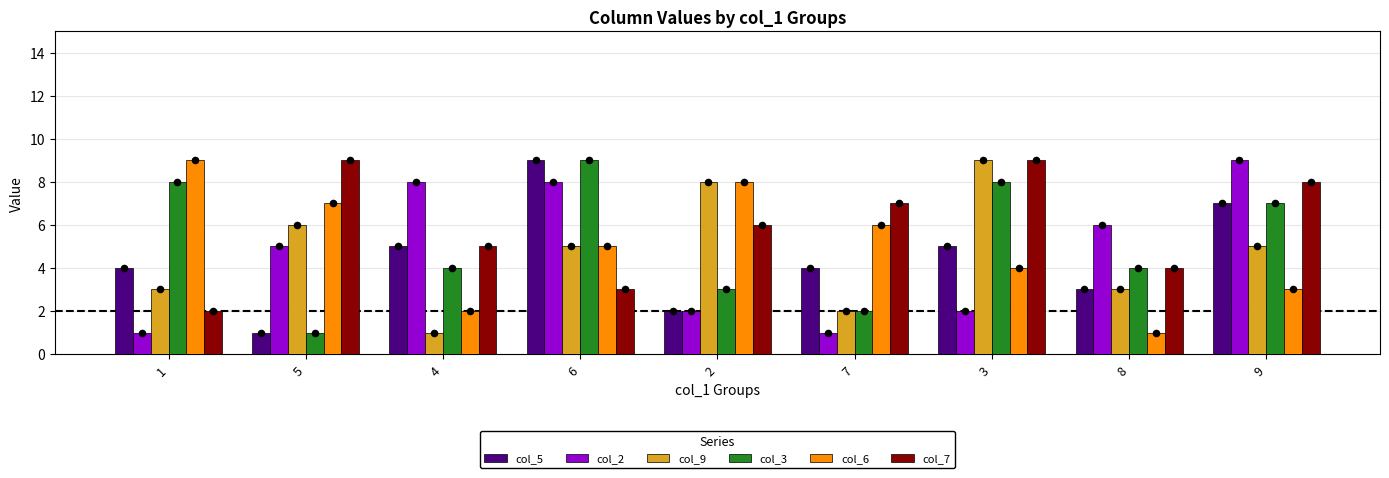

At which category is the sum across all series the highest?

6